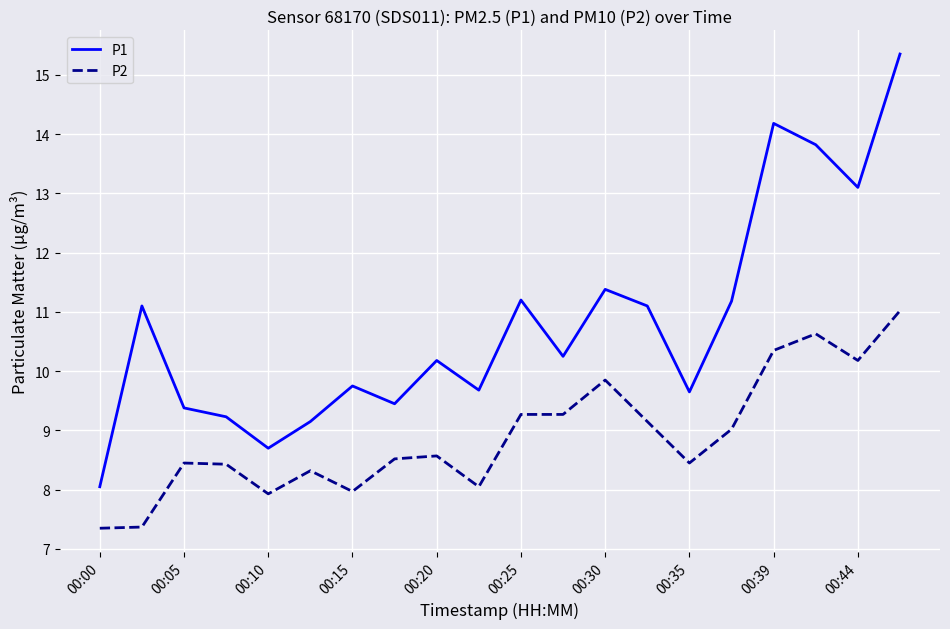

What is the difference between the maximum and minimum values in the P1 series?

7.3